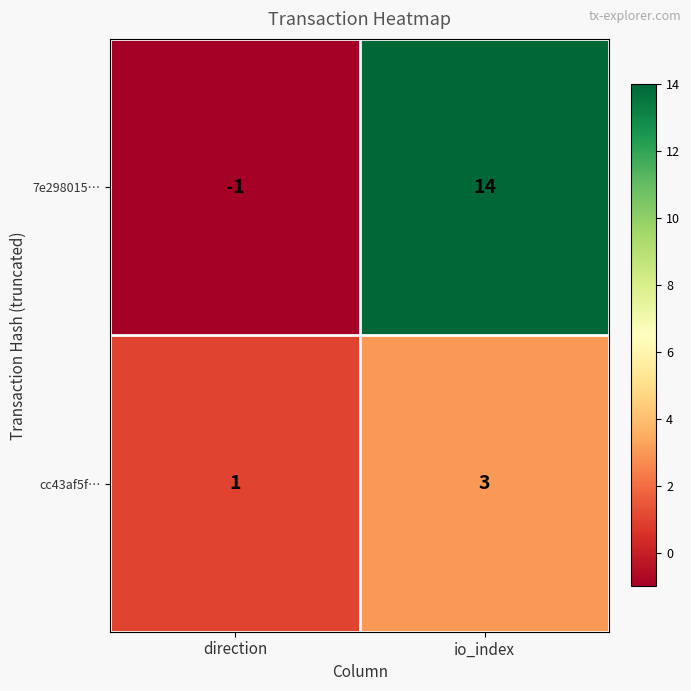

What is the sum of all 7e298015… values?

13